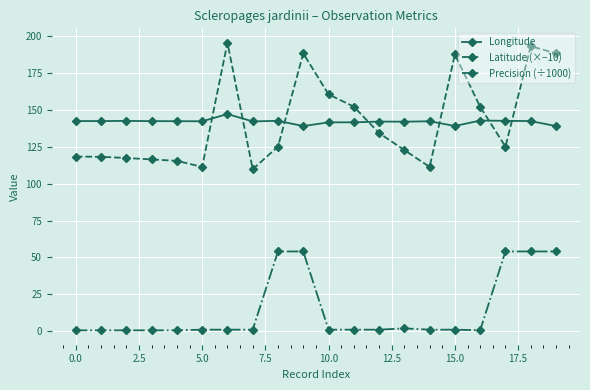

Is this an area chart (filled region under the line)?

No